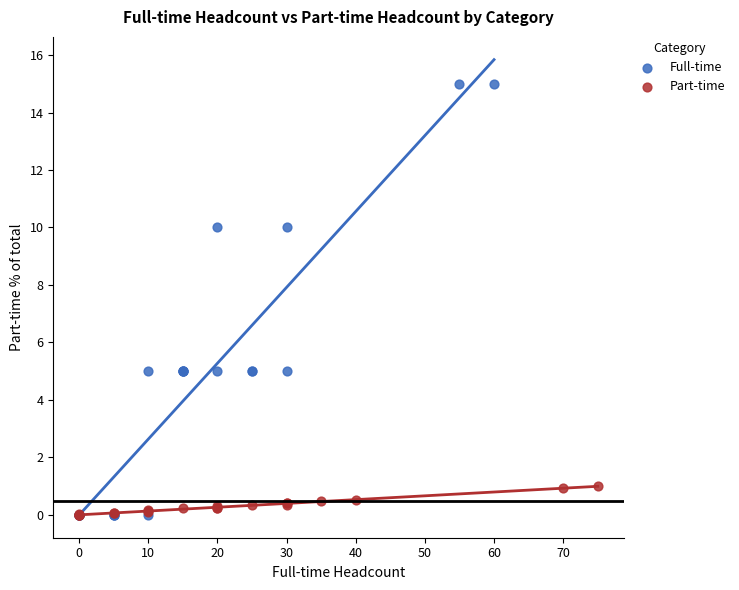

Which series has the largest Y range (max minus min)?

Full-time